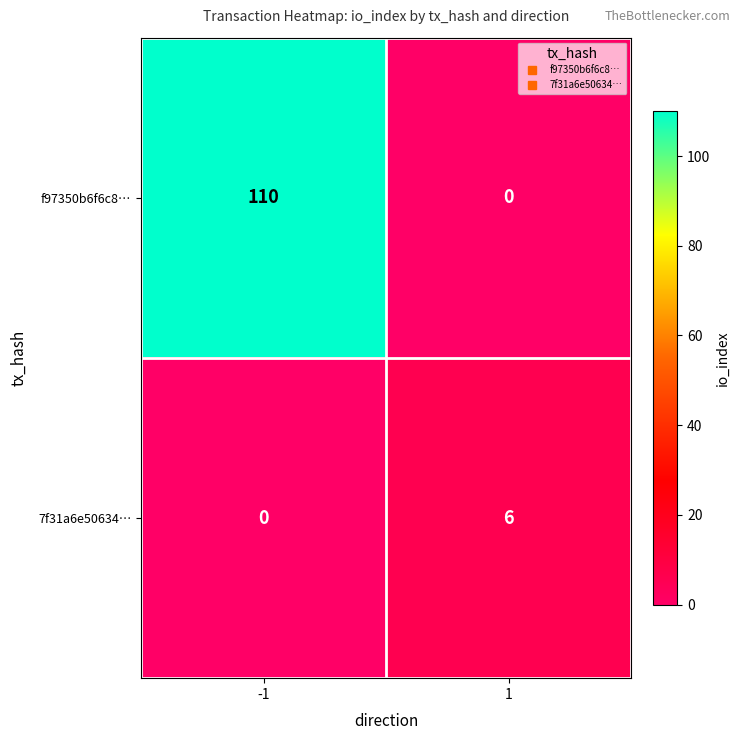

How many data points does each series have?

2